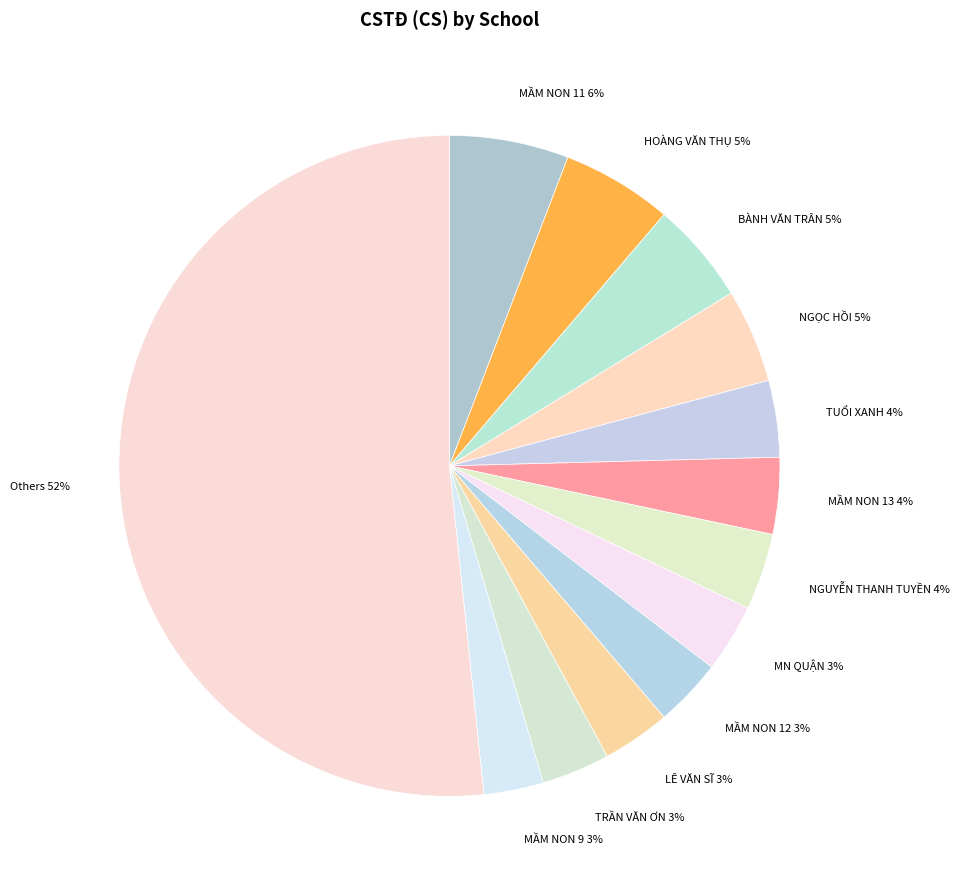

Is it true that MẦM NON 12 3% is 18% of the pie?

False